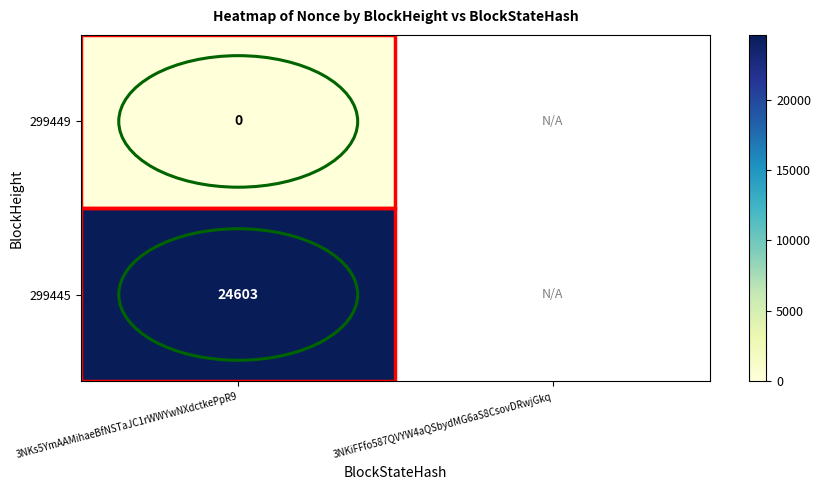

Is the value of 299445 at 3NKs5YmAAMihaeBfNSTaJC1rWWYwNXdctkePpR9 greater than the value of 299449 at 3NKs5YmAAMihaeBfNSTaJC1rWWYwNXdctkePpR9?

Yes